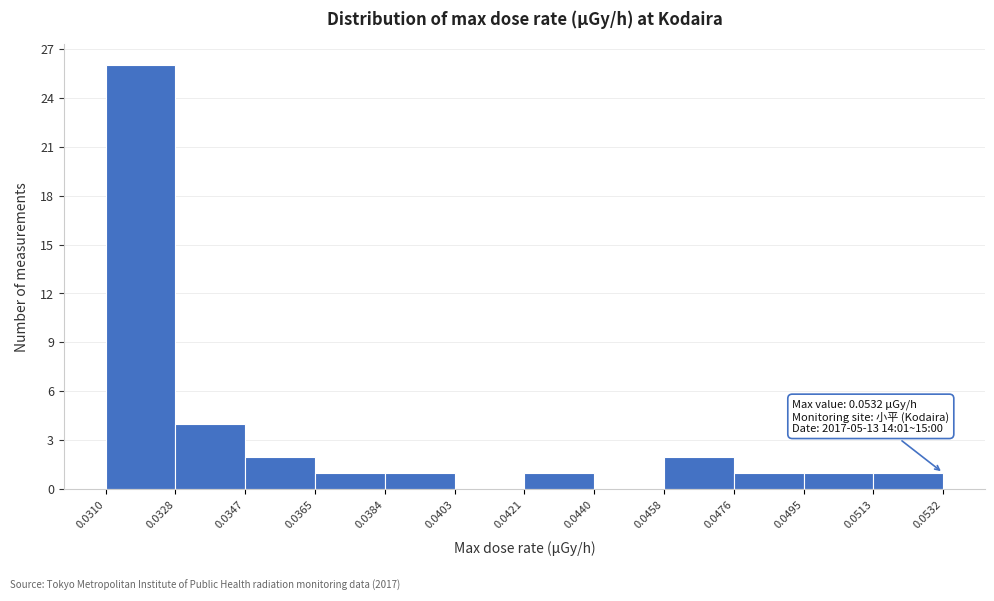

Which range on the x-axis has the tallest bar?

0.0310 to 0.0328